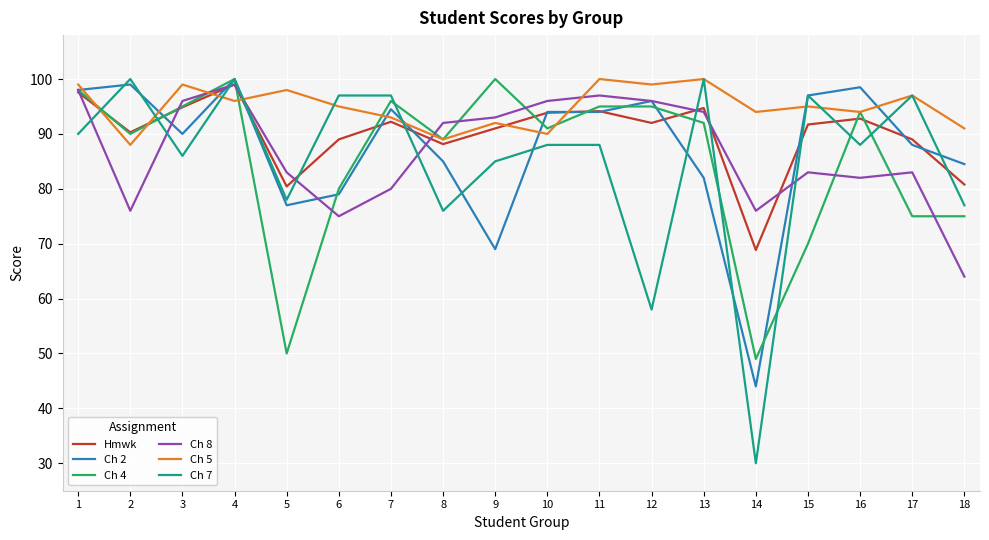

Is it true that Ch 8 equals 65.0 at 13?

False